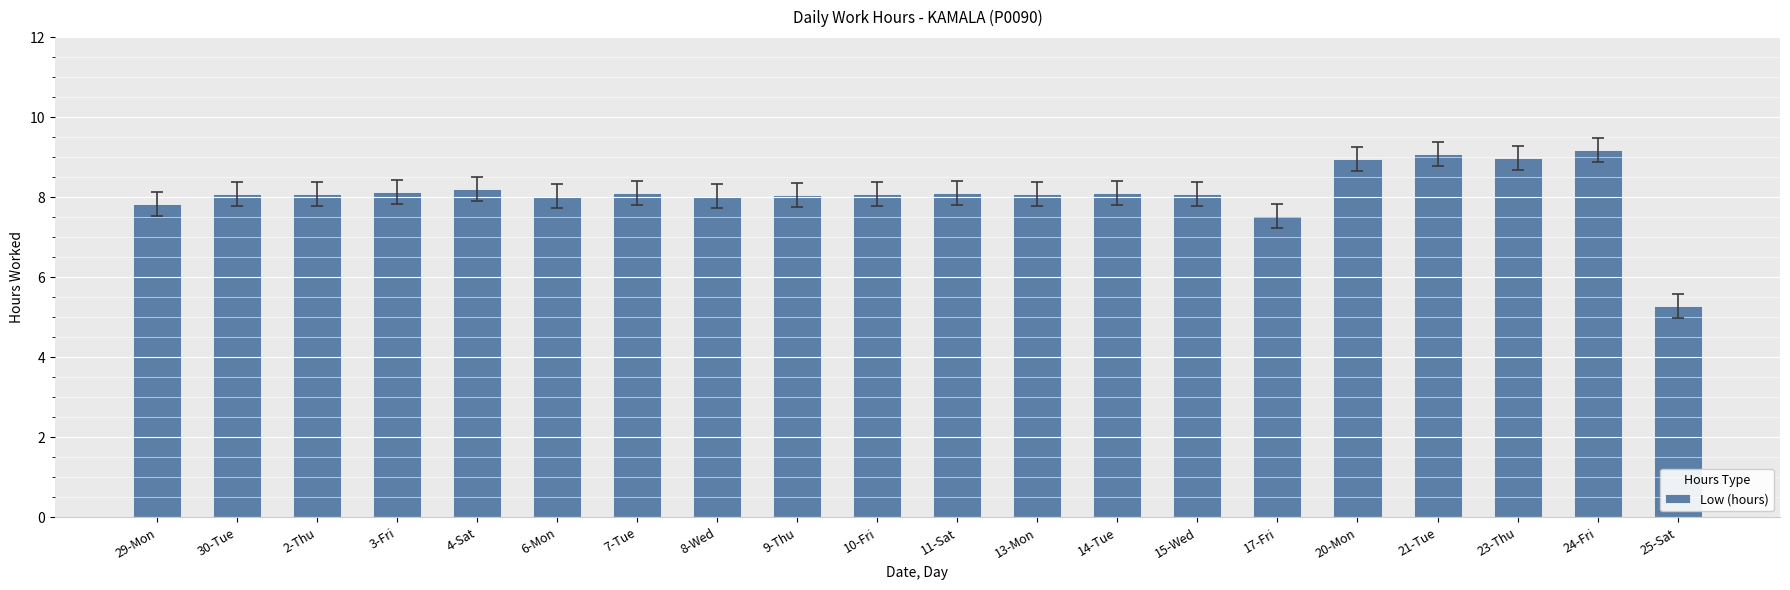

What is the maximum value shown in the chart?

9.2